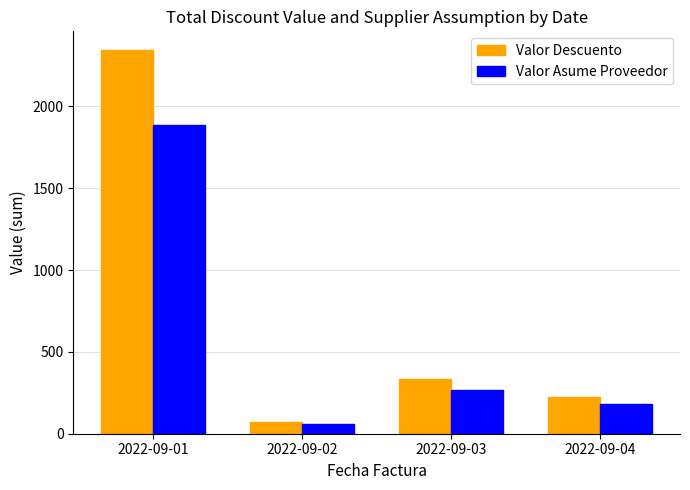

What is the spread (max minus min) of values at 2022-09-02?

14.5